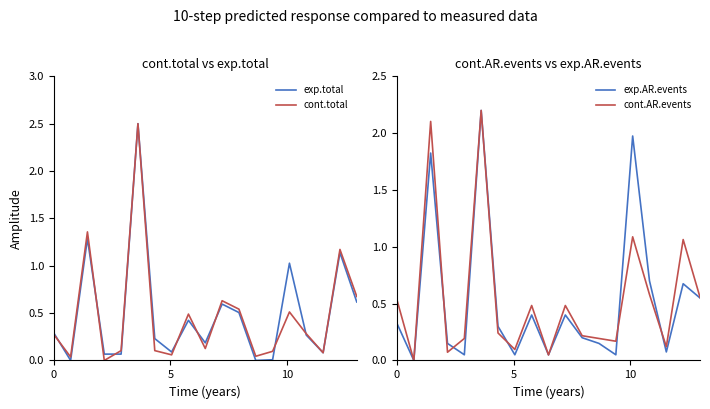

Does the chart display data point markers on the line(s)?

No